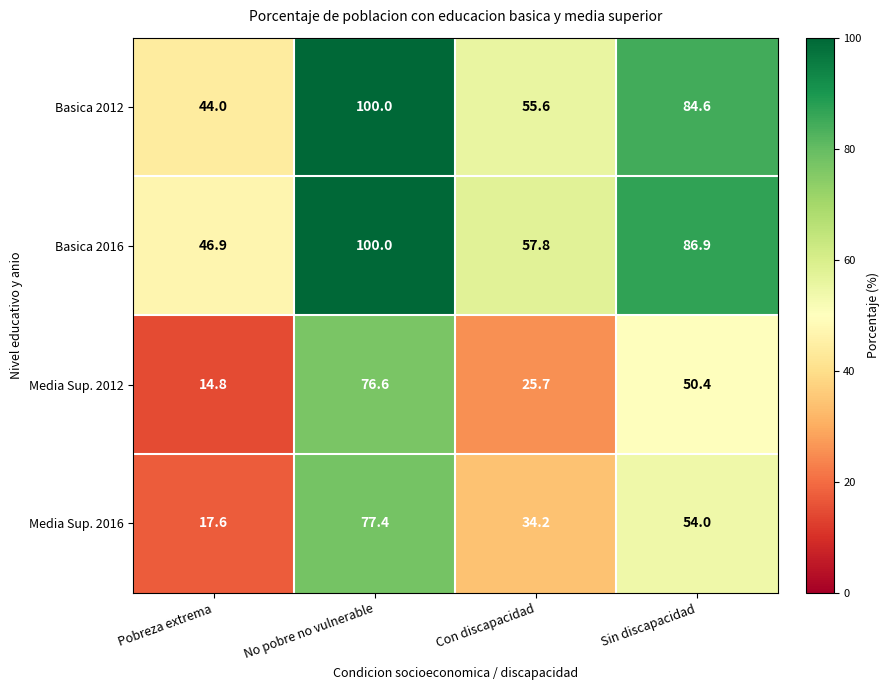

Where is Basica 2012 nearest to the value 72?

Sin discapacidad